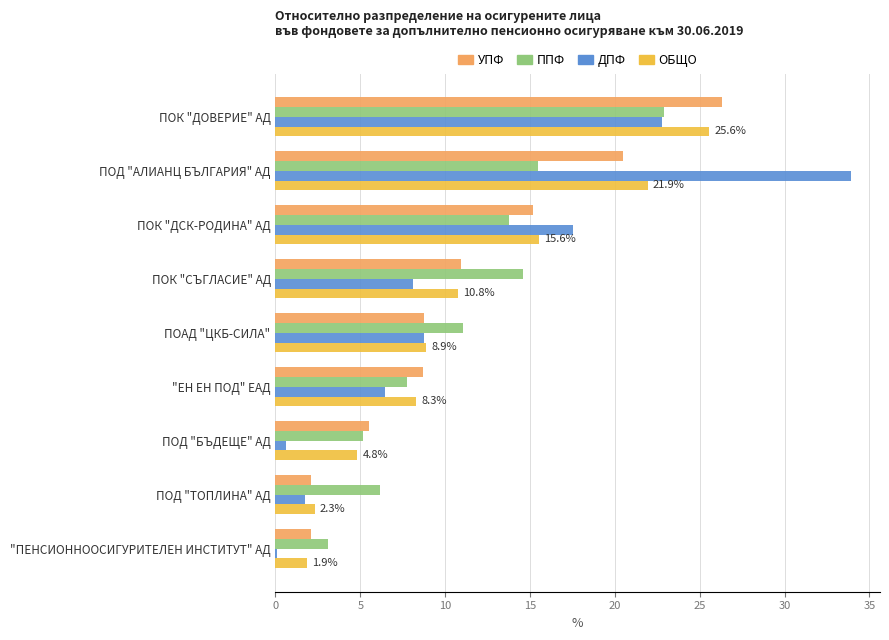

The value of ППФ at "ЕН ЕН ПОД" ЕАД is 7.8. True or false?

True